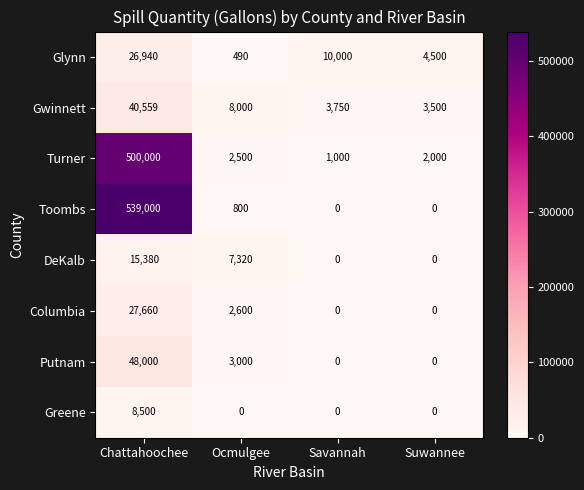

True or false: Glynn has a value of 26940 at Chattahoochee.

True